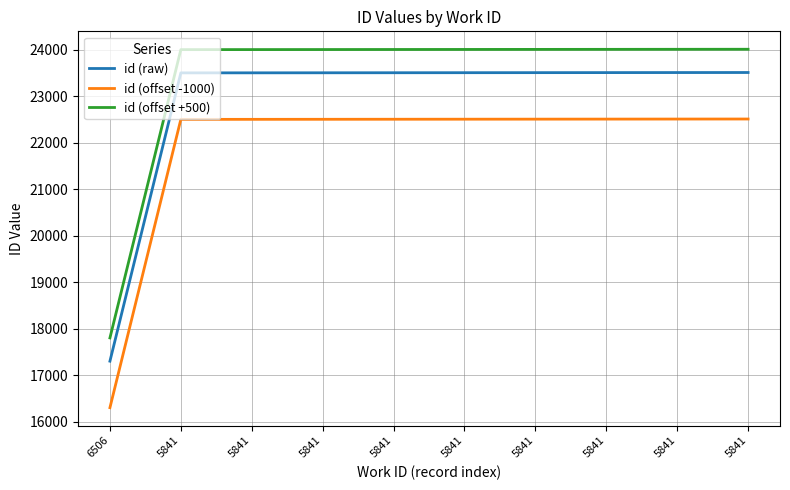

What is the value of the id (raw) point at the 7th from the left?

23502